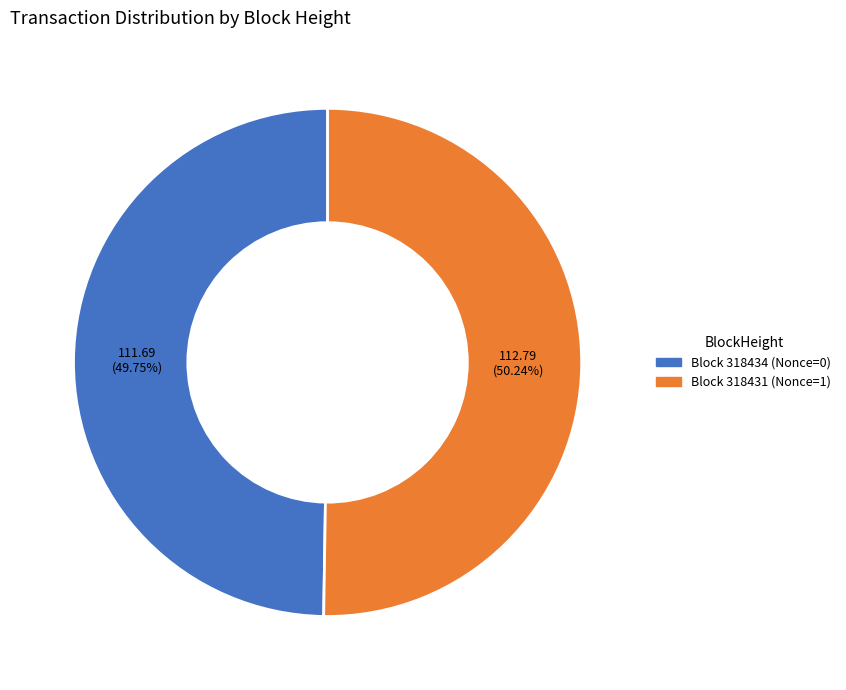

To the nearest percent, what is the average slice percentage?

50%